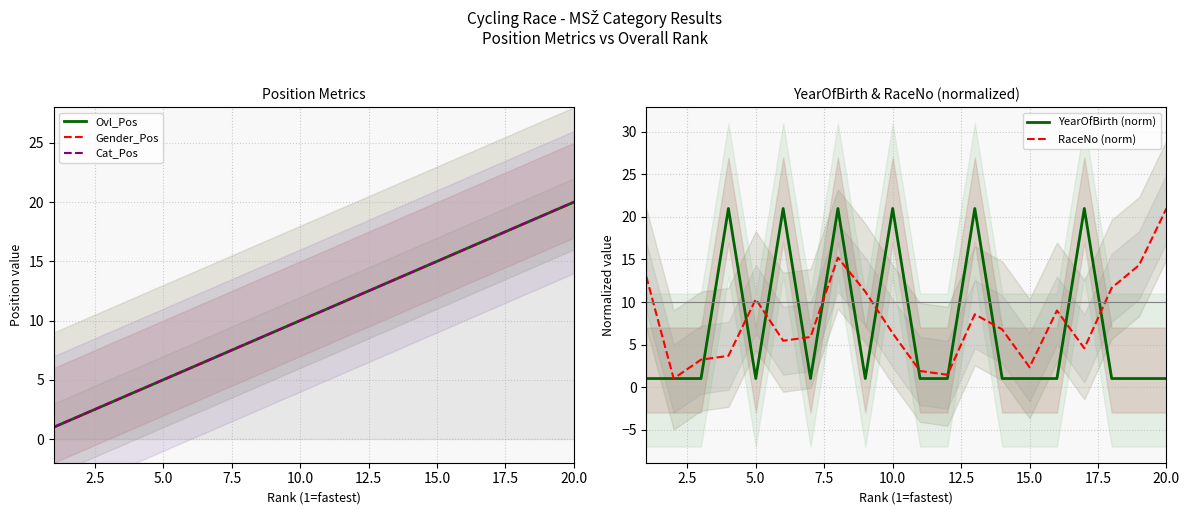

The value of YearOfBirth (norm) at 20.0 is 1.0. True or false?

True